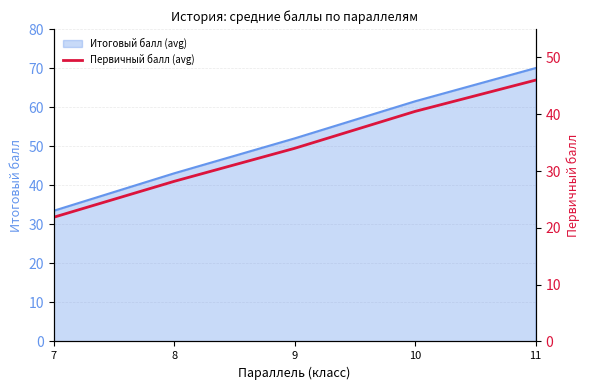

Where is Итоговый балл (avg) nearest to the value 51?

9